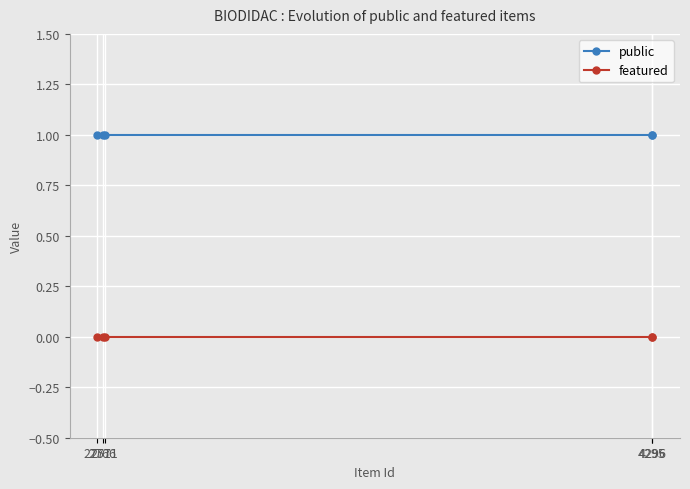

List the series in order of their peak value, lowest first.

featured, public